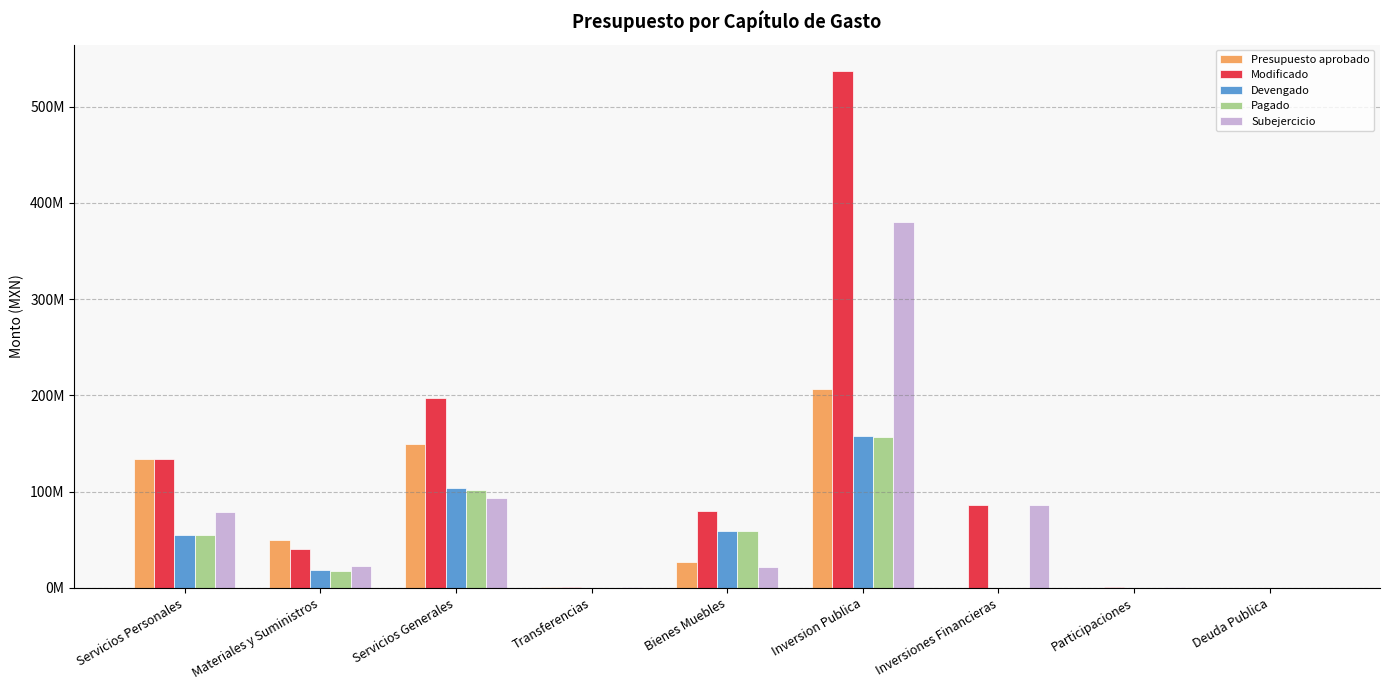

What is the sum of all Devengado values?

393689389.0